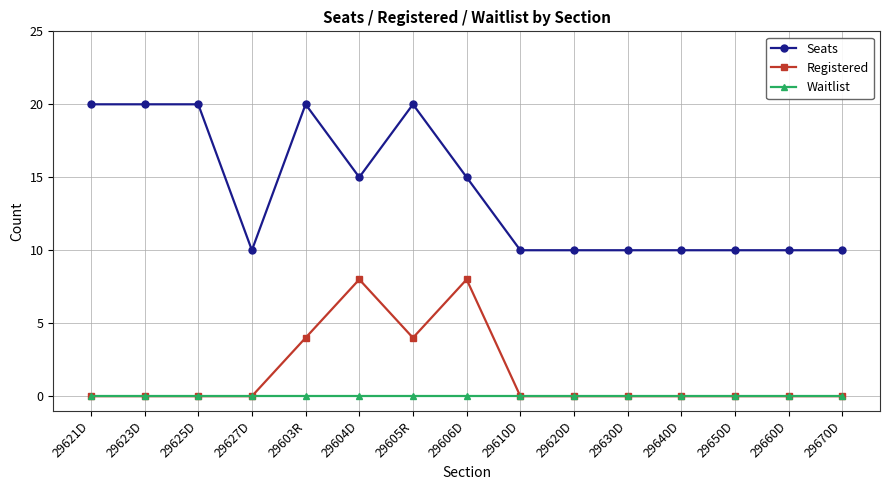

True or false: Seats and Registered intersect in this chart.

False